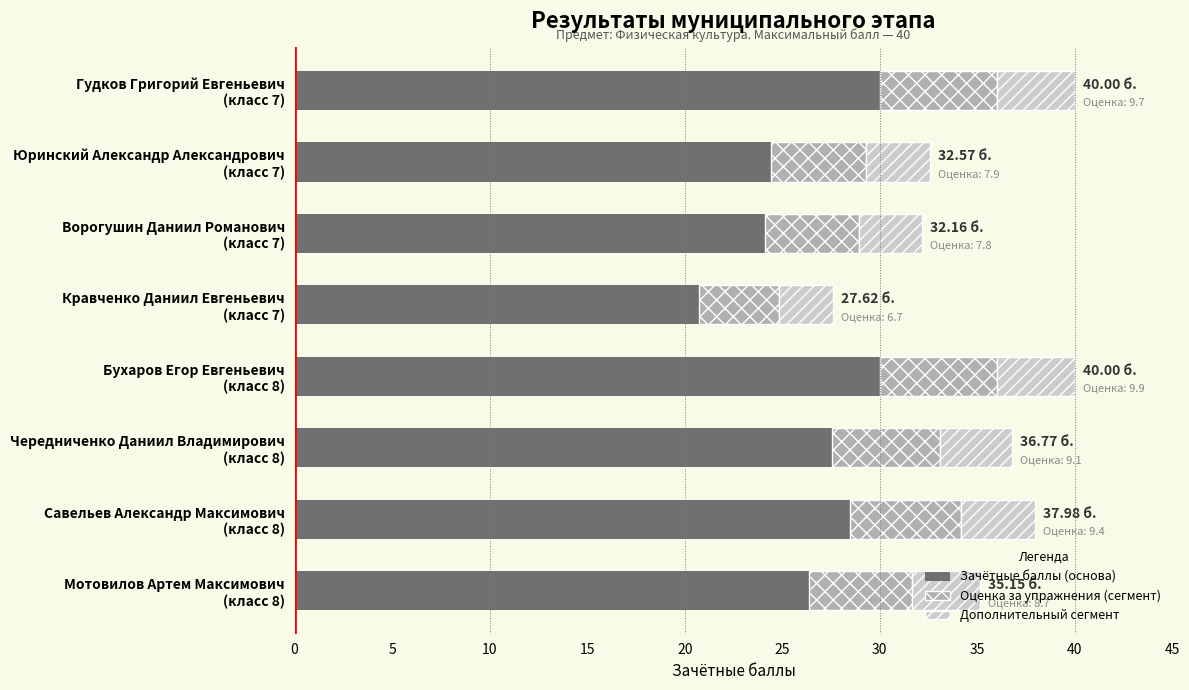

What is the sum of all Зачётные баллы (основа) values?

211.7